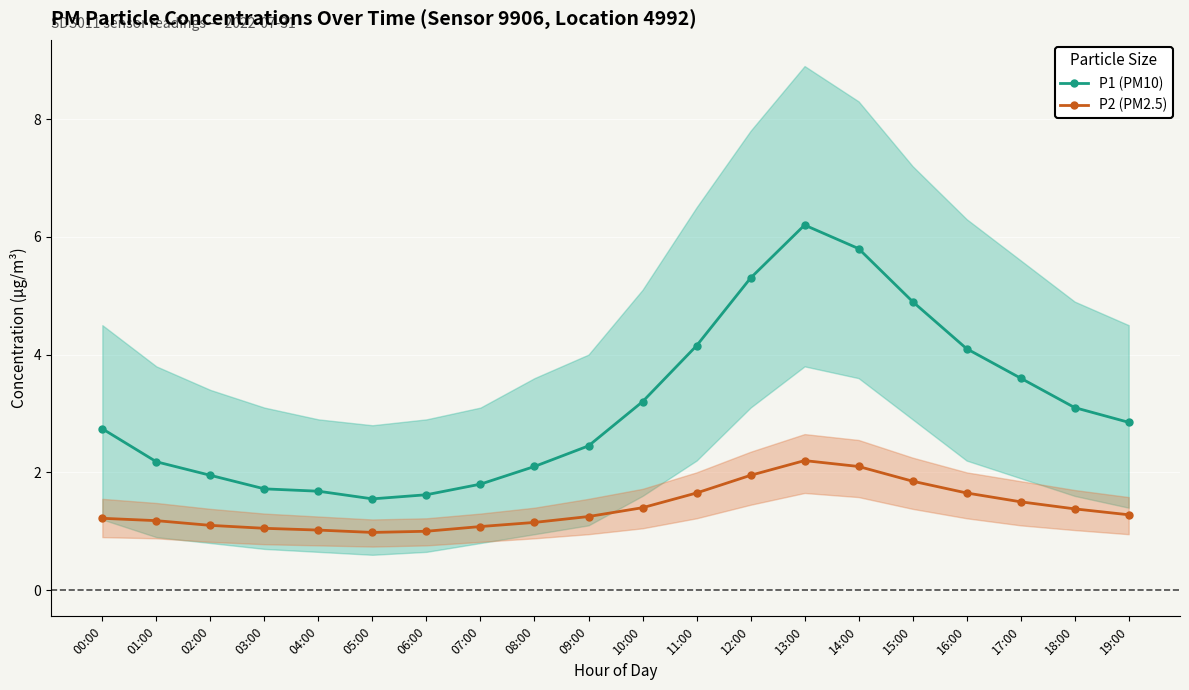

What is the difference between the maximum and minimum values in the P2 (PM2.5) series?

1.2